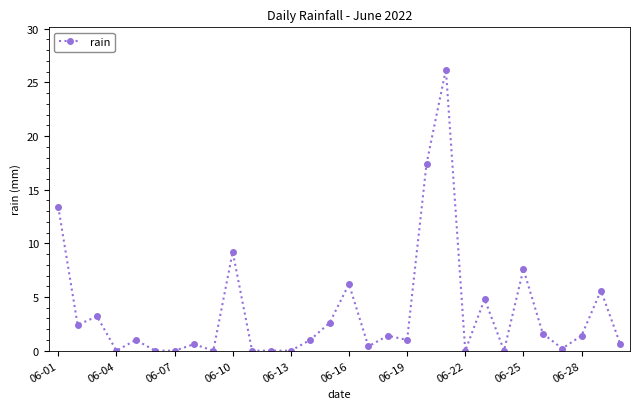

Reading right to left, transcribe all the data shown in this chart.

0.6	5.6	1.4	0.2	1.6	7.6	0.0	4.8	0.0	26.2	17.4	1.0	1.4	0.4	6.2	2.6	1.0	0.0	0.0	0.0	9.2	0.0	0.6	0.0	0.0	1.0	0.0	3.2	2.4	13.4